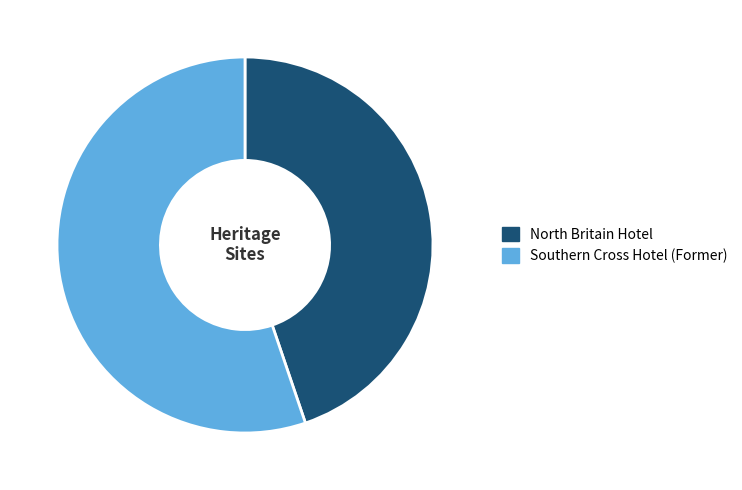

Which slice is the smallest?

North Britain Hotel